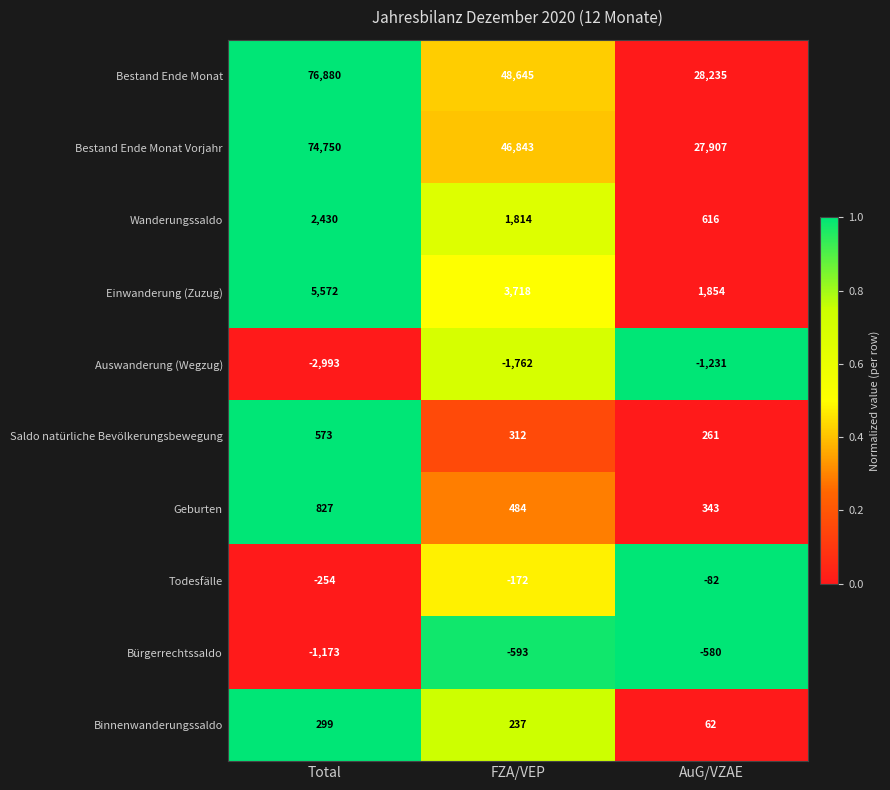

What is the average value of the Todesfälle series?

-169